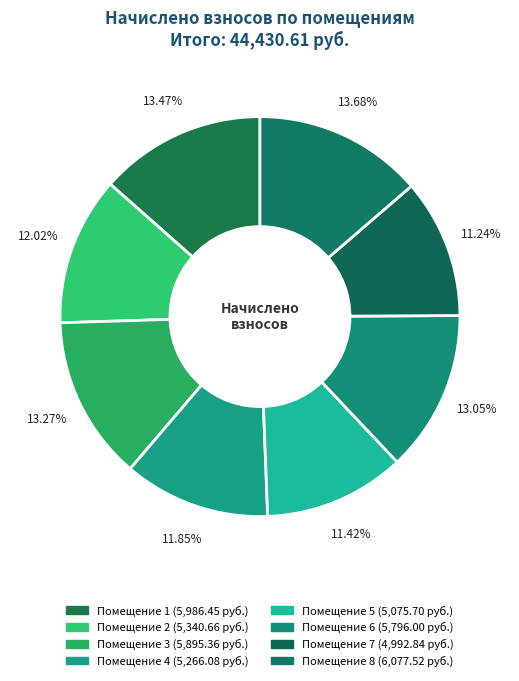

How many segments does this pie chart have?

8